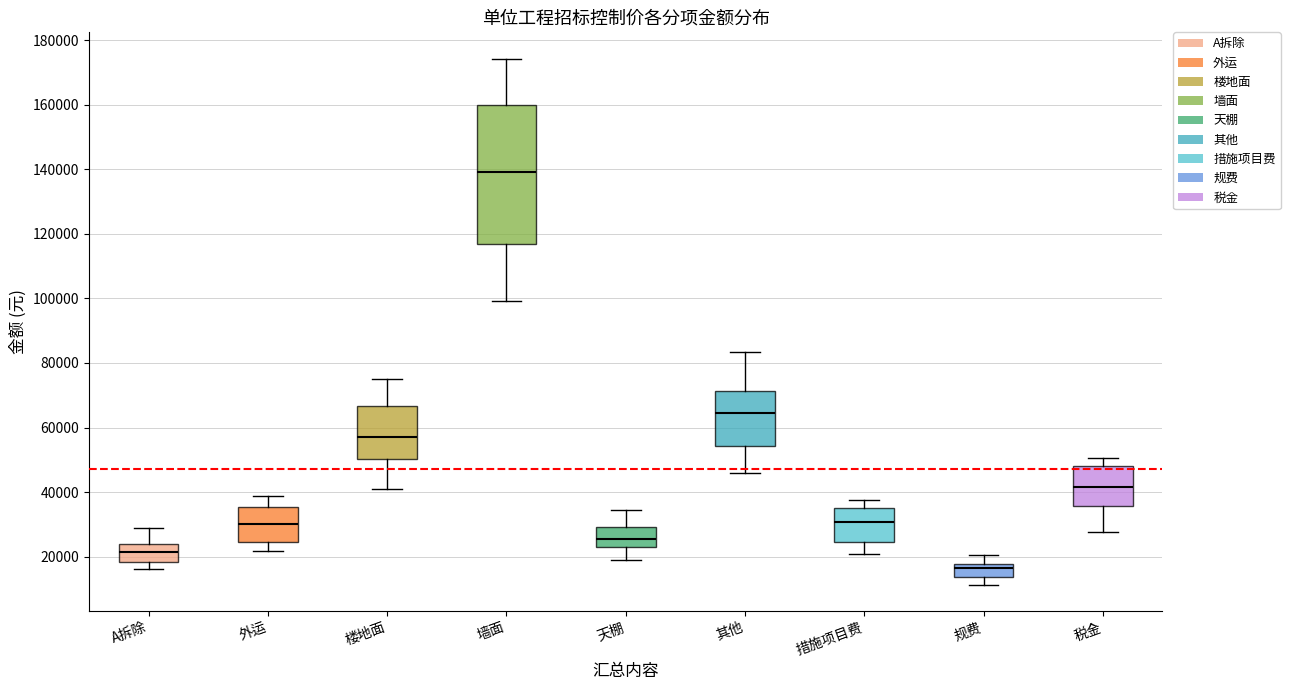

Which box is the tallest, from its lower edge to its upper edge?

墙面